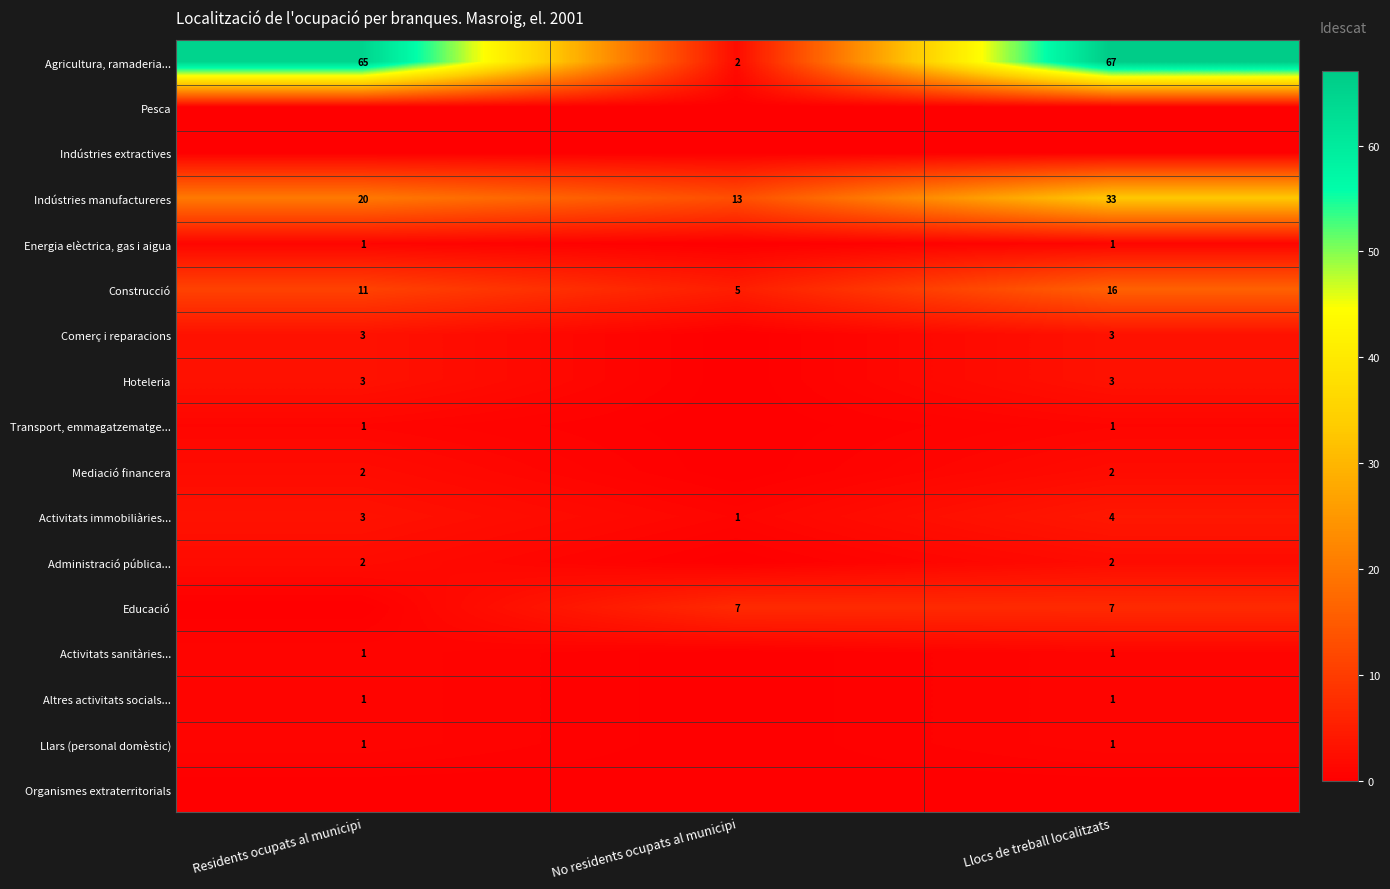

What is the average value of the Construcció series?

11